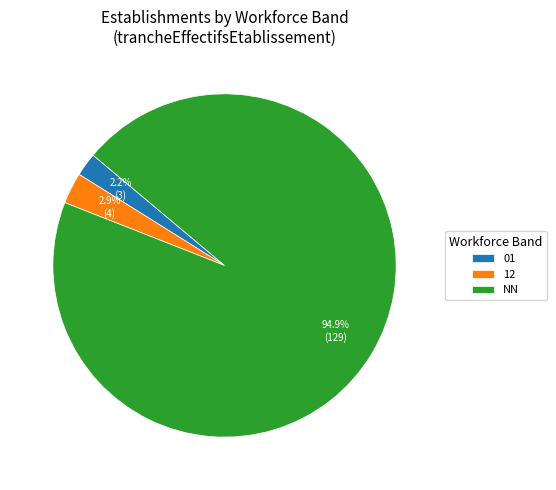

What is the ratio of the value at 01 to the value at 12?

0.8